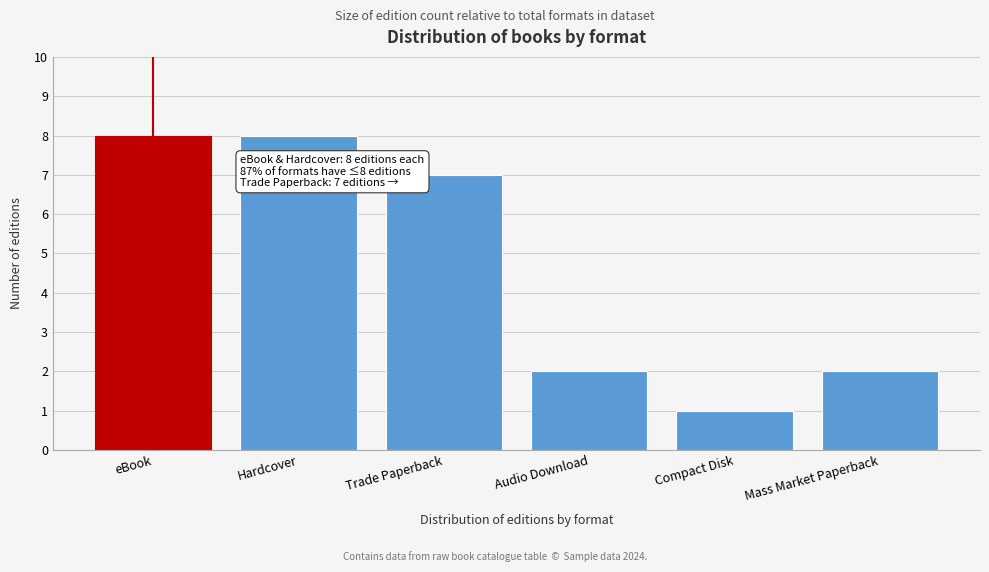

Reading right to left, extract all data points from this chart.

Mass Market Paperback=2	Compact Disk=1	Audio Download=2	Trade Paperback=7	Hardcover=8	eBook=8